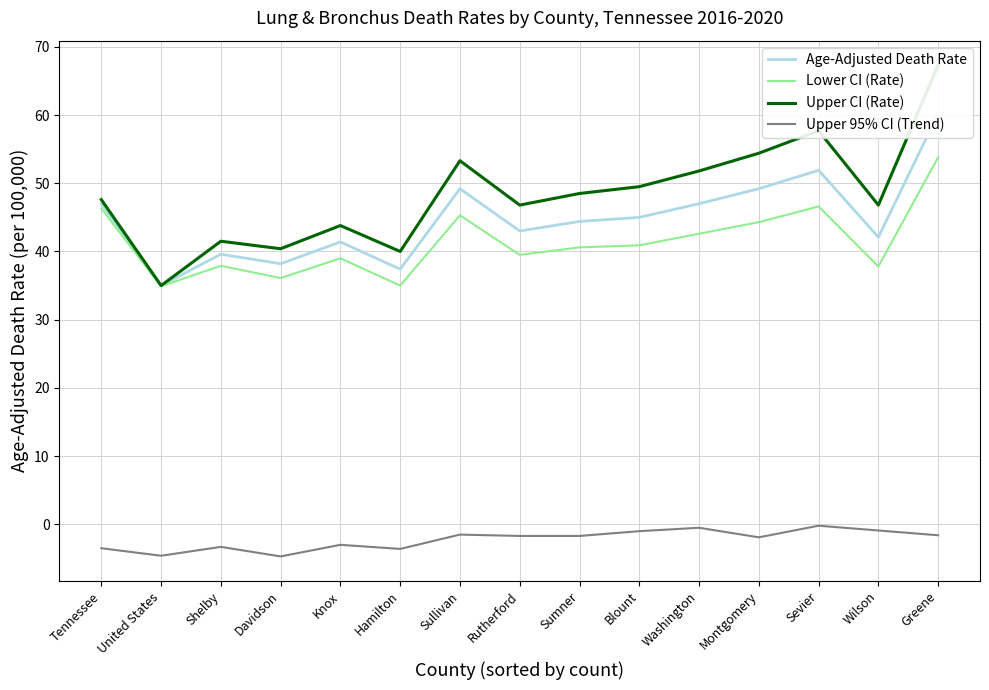

What are all the series names shown in the legend?

Age-Adjusted Death Rate, Lower CI (Rate), Upper CI (Rate), Upper 95% CI (Trend)